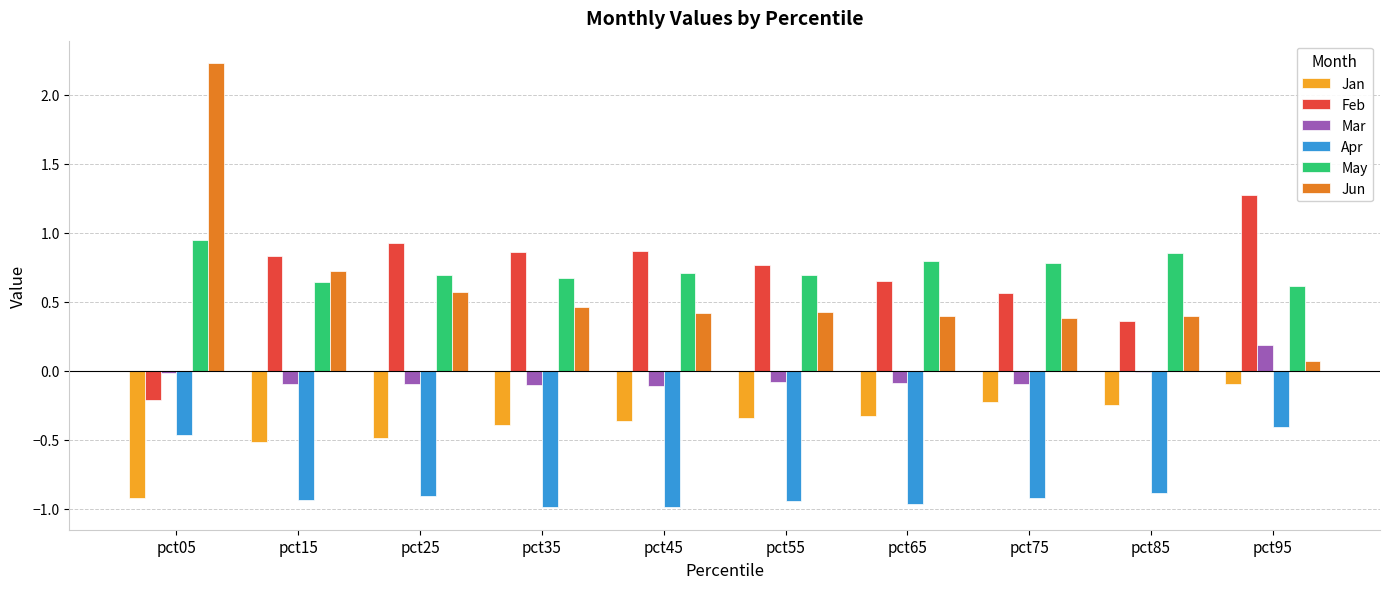

What is the total value across all series at pct25?

0.7